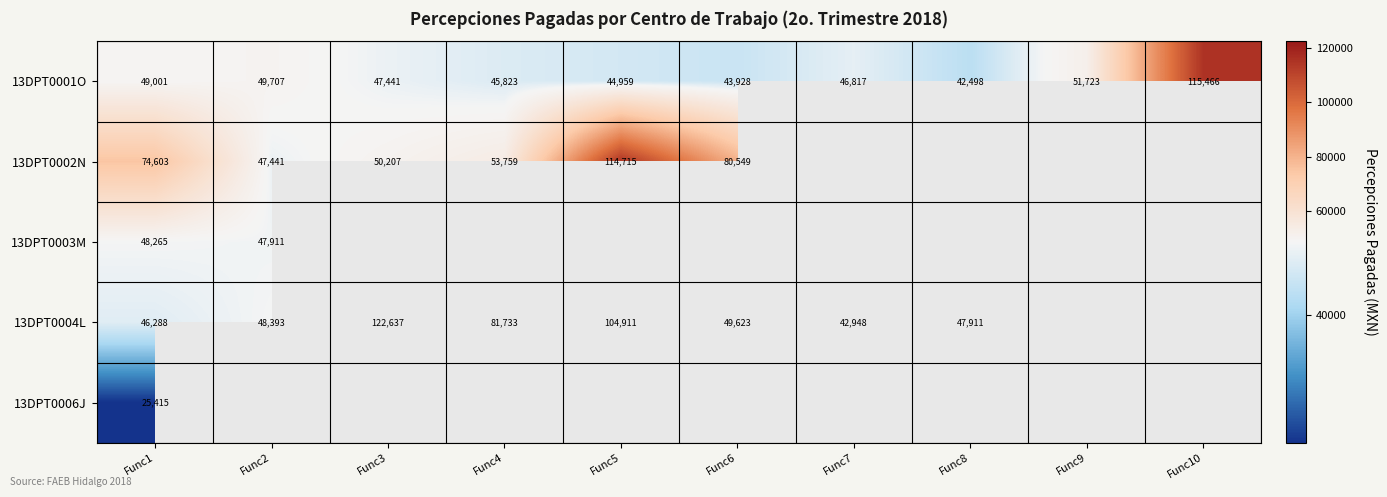

What is the minimum value for 13DPT0001O?

42498.4